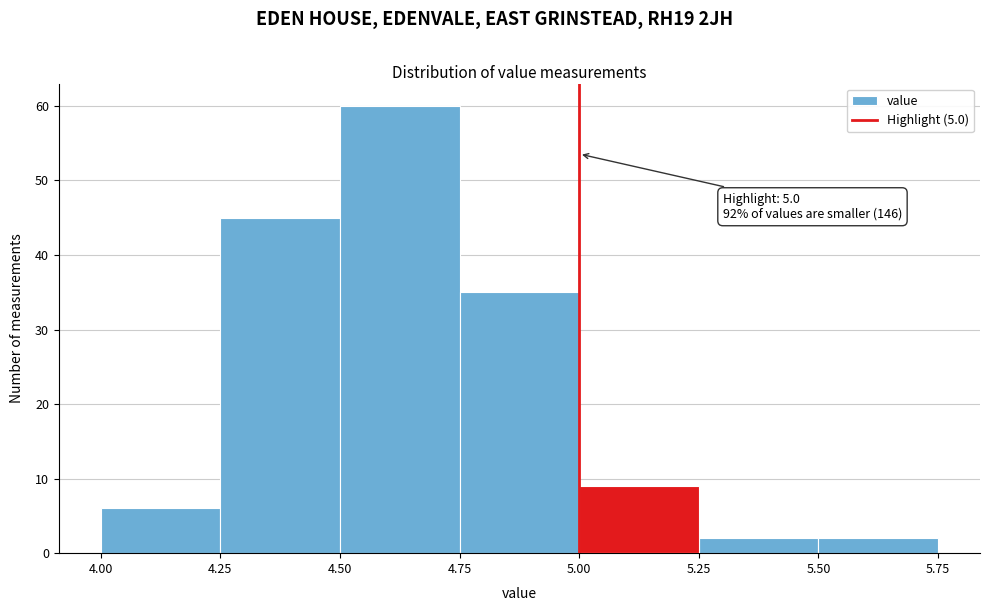

Over which range of the x-axis is the bar tallest?

4.50 to 4.75